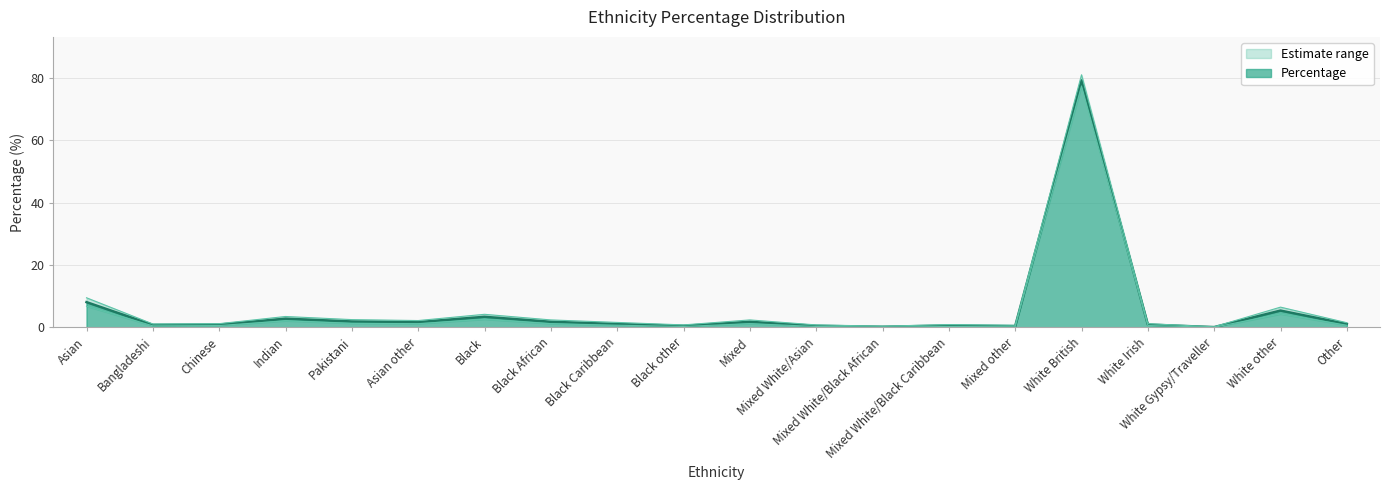

Which has a higher value, Black African or Mixed White/Black African?

Black African